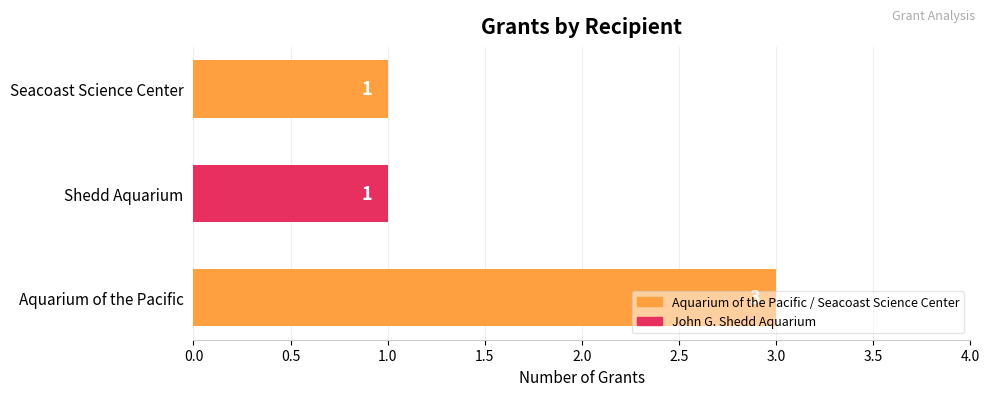

Which label corresponds to the largest value in the chart?

Aquarium of the Pacific